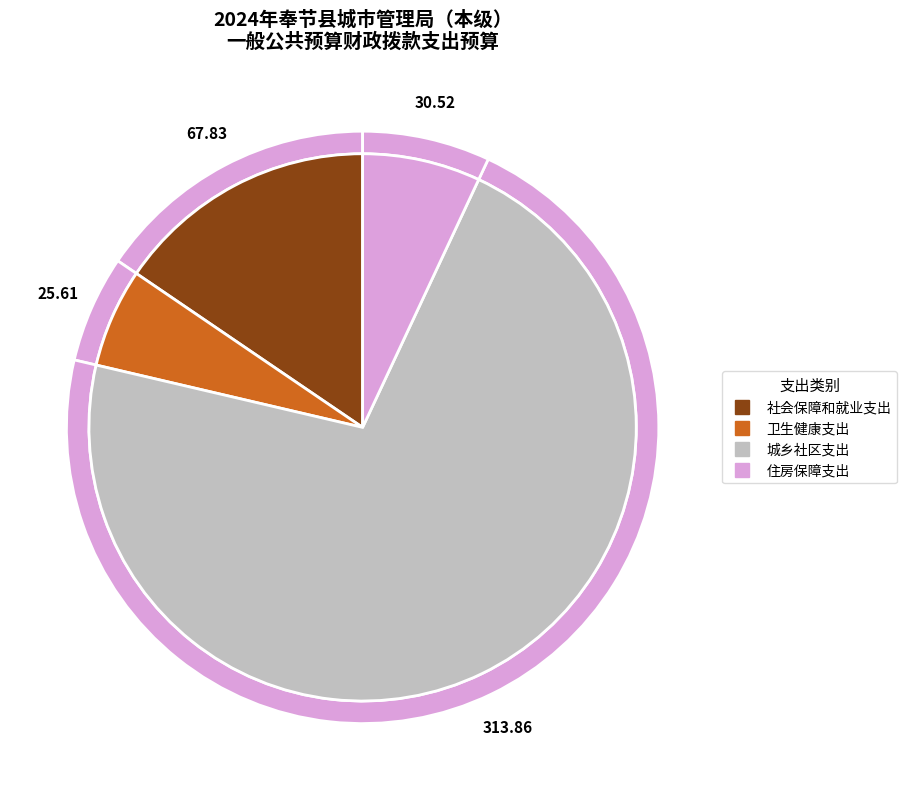

What is the smallest slice in the pie chart?

卫生健康支出